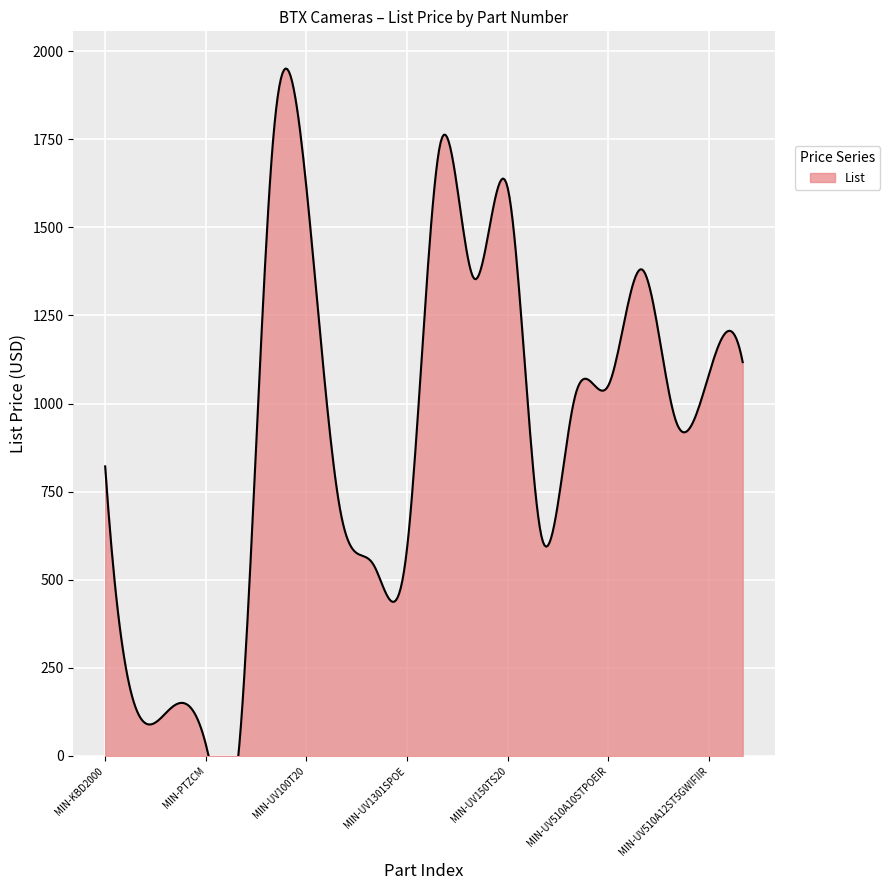

What is the label of the 7th point from the right?

MIN-UV220T